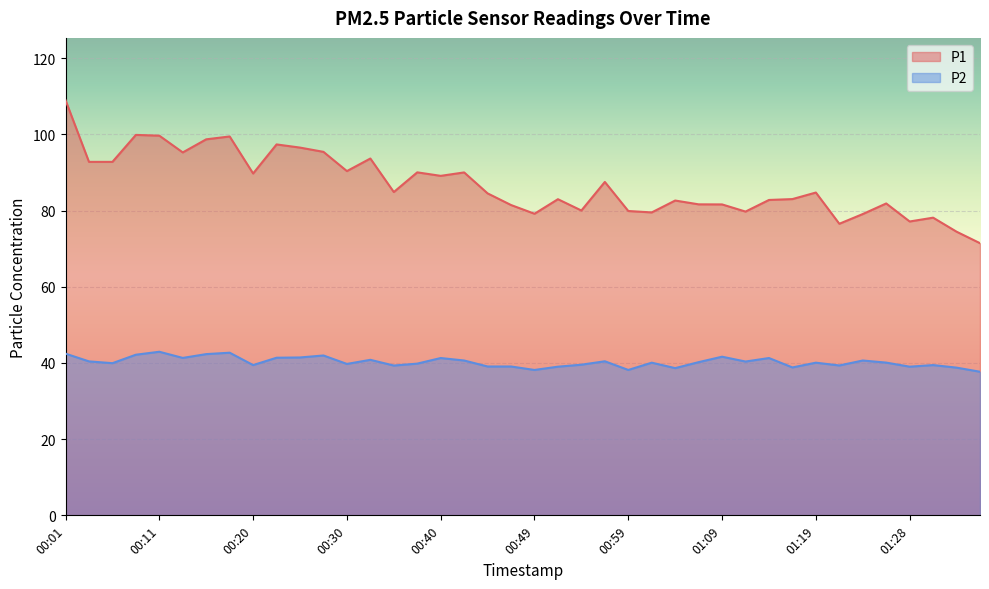

Which series has the largest total across all categories?

P1